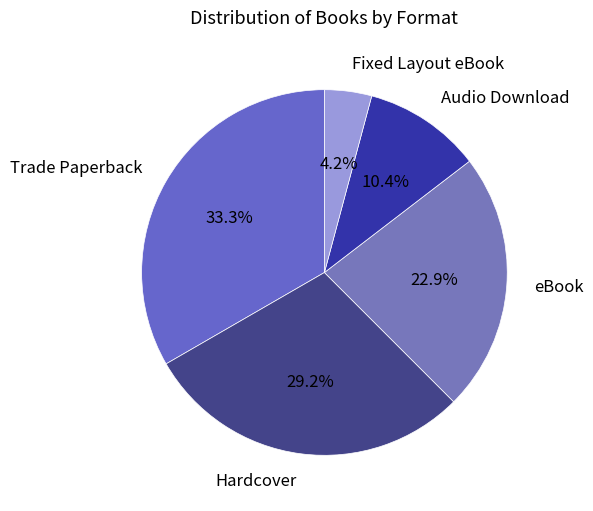

Does Fixed Layout eBook represent more than half of the total?

No